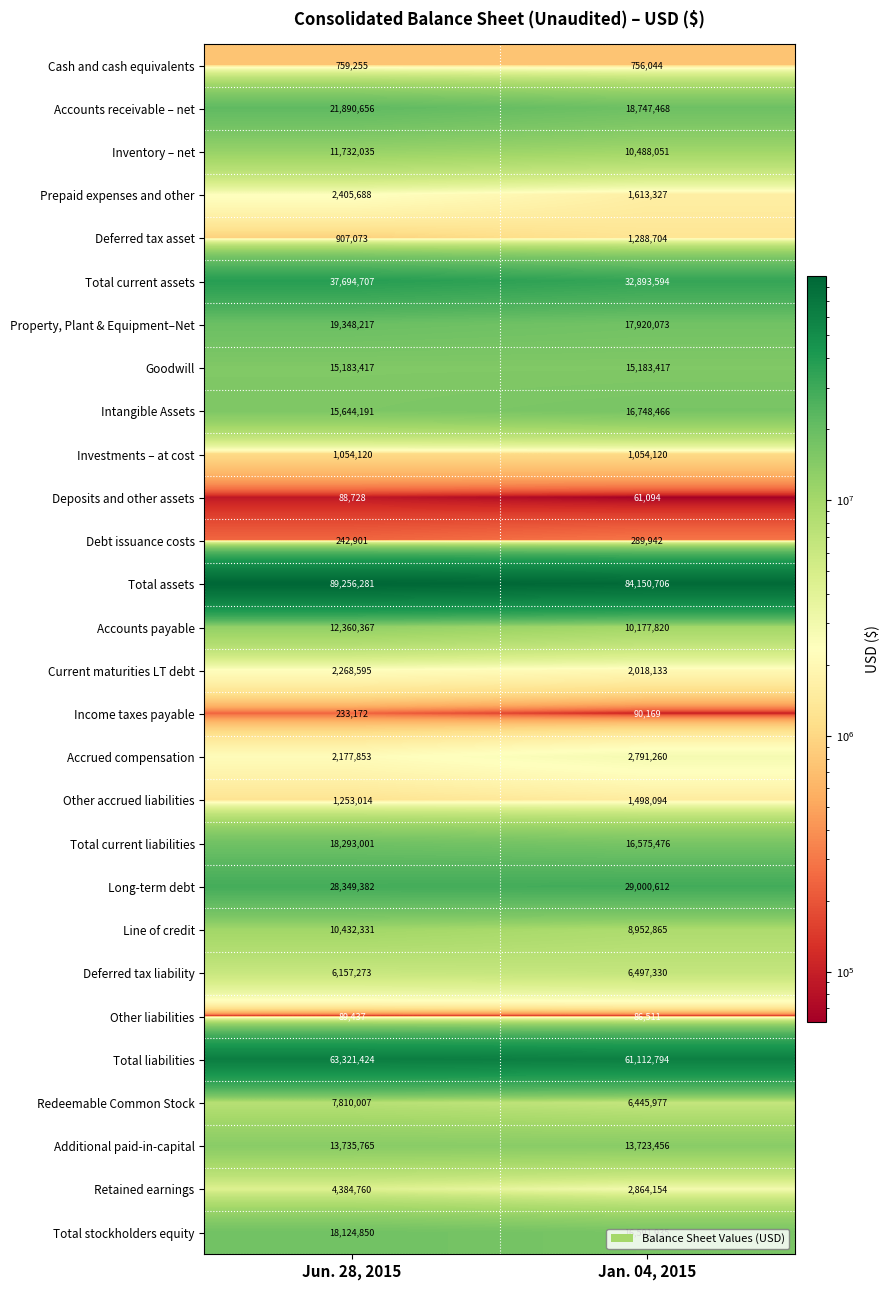

Which series changed the most between Jun. 28, 2015 and Jan. 04, 2015?

Total assets